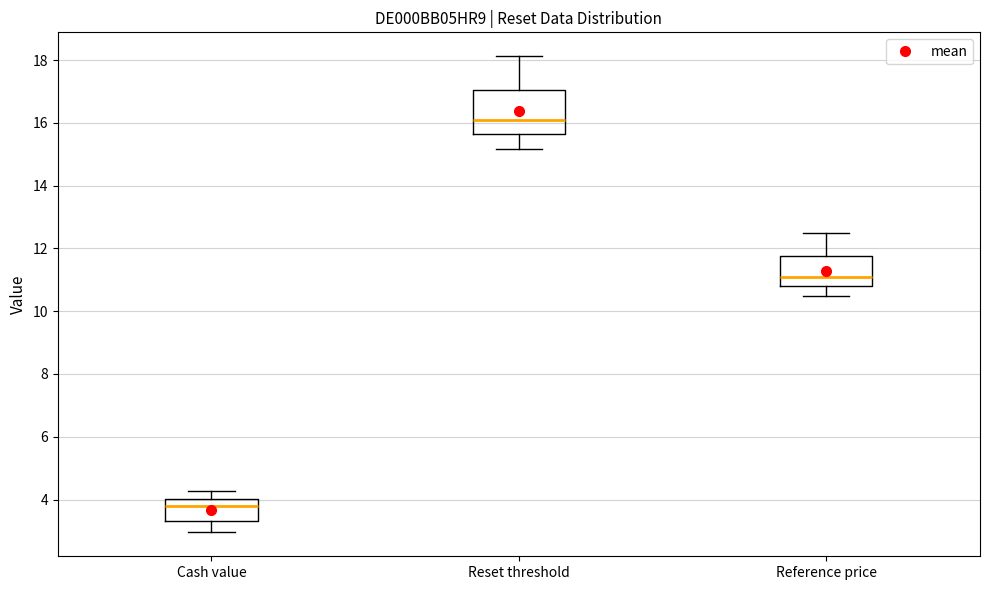

Which box's median line is the lowest?

Cash value